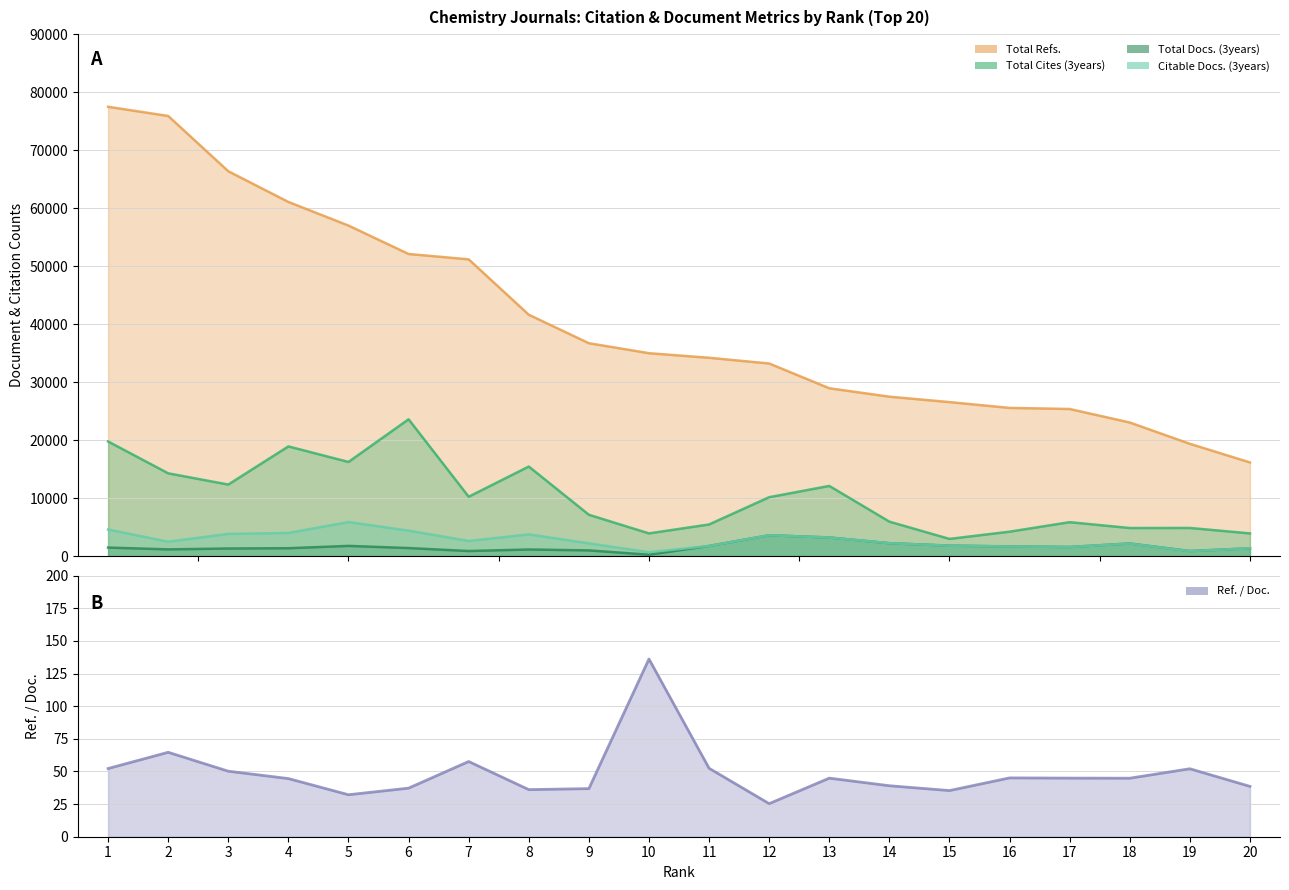

Reading left to right, list all the values displayed in this chart.

Total Cites (3years): 19775.0	14285.0	12348.0	18925.0	16245.0	23602.0	10248.0	15454.0	7138.0	3928.0	5469.0	10167.0	12113.0	5953.0	2976.0	4224.0	5863.0	4855.0	4865.0	3928.0
Total Docs. (3years): 1483.0	1173.0	1322.0	1371.0	1772.0	1400.0	888.0	1153.0	996.0	257.0	1760.0	3612.0	3224.0	2237.0	1818.0	1680.0	1587.0	2188.0	888.0	1357.0
Citable Docs. (3years): 4595.0	2487.0	3840.0	3997.0	5877.0	4400.0	2615.0	3758.0	2204.0	687.0	1753.0	3612.0	3214.0	2233.0	1807.0	1672.0	1579.0	2172.0	871.0	1353.0
Total Refs.: 77480.0	75896.0	66367.0	61072.0	57000.0	52101.0	51177.0	41626.0	36715.0	34995.0	34207.0	33219.0	28950.0	27499.0	26563.0	25562.0	25376.0	23046.0	19371.0	16162.0
Ref. / Doc.: 52.2	64.7	50.2	44.5	32.2	37.2	57.6	36.1	36.9	136.2	52.5	25.3	44.9	39.1	35.4	45.1	44.9	44.8	52.1	38.6